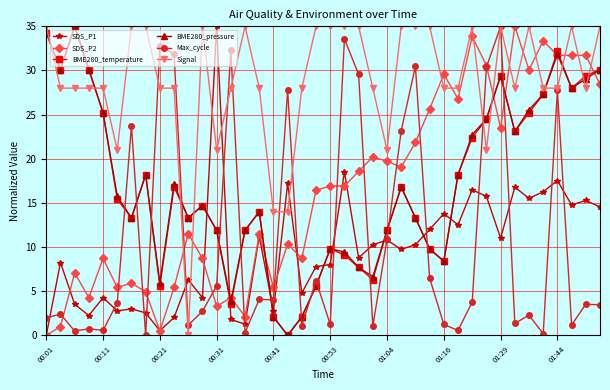

True or false: BME280_pressure has more than 0 interior local peaks.

True